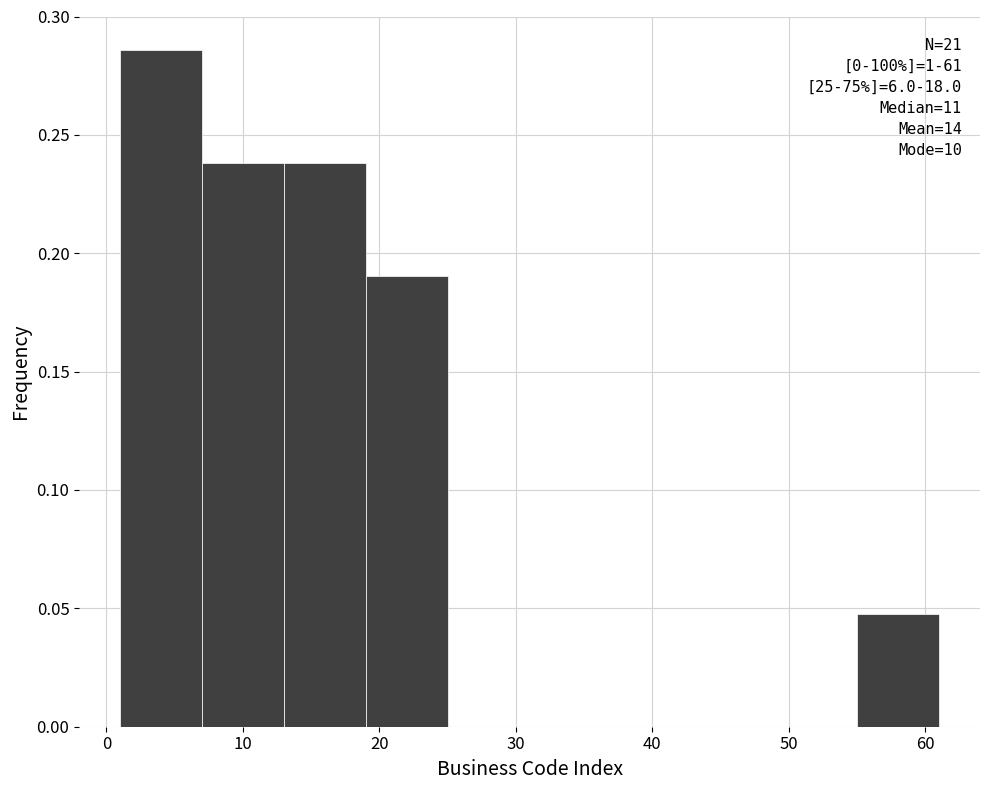

Which range on the x-axis has the tallest bar?

1 to 7